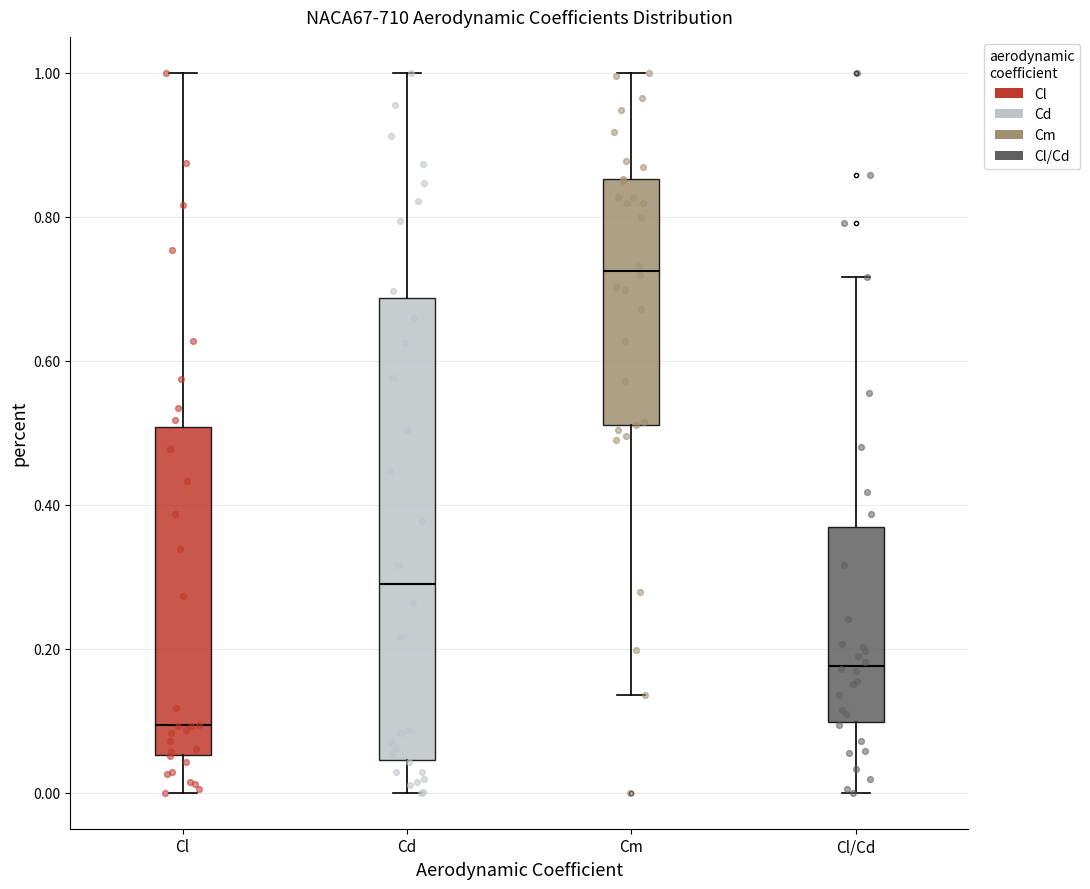

Which box's median line is the lowest?

Cl